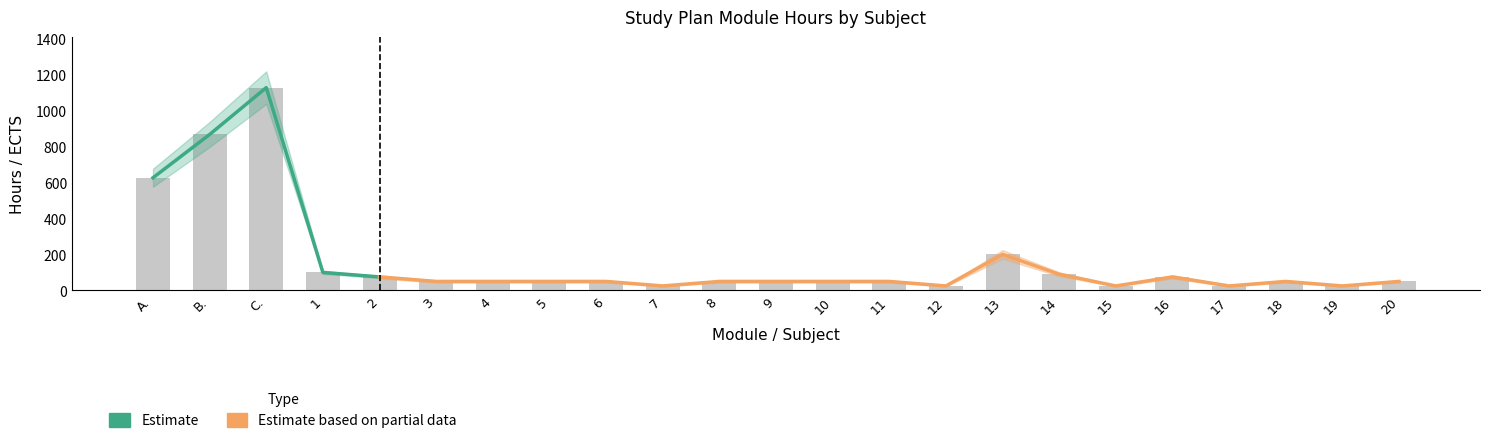

At how many categories does at least one series exceed 129?

4